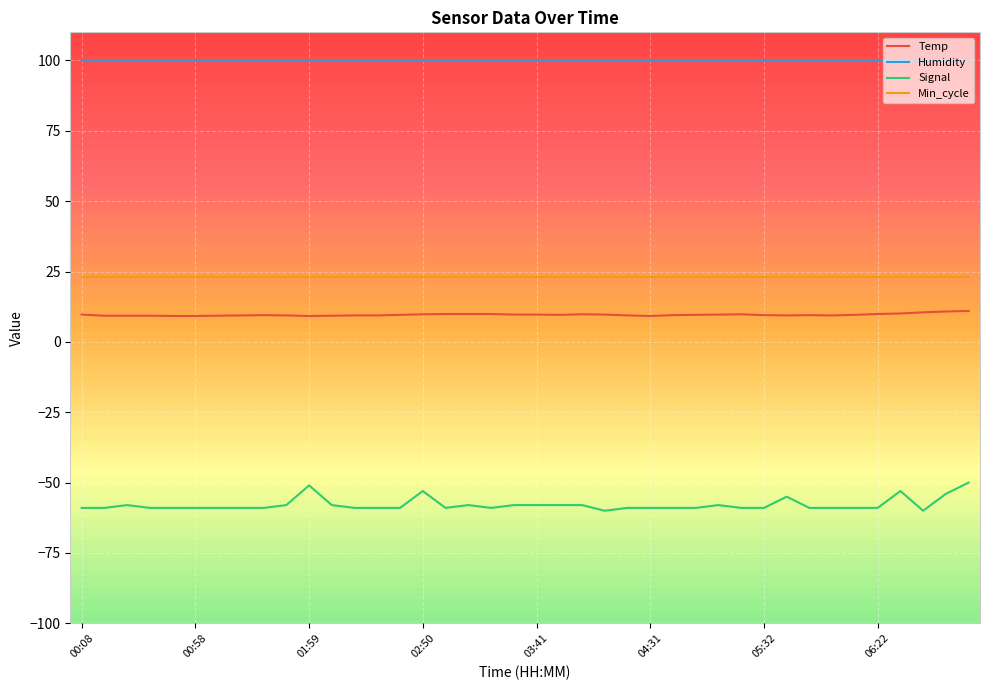

Which series has the largest total across all categories?

Humidity